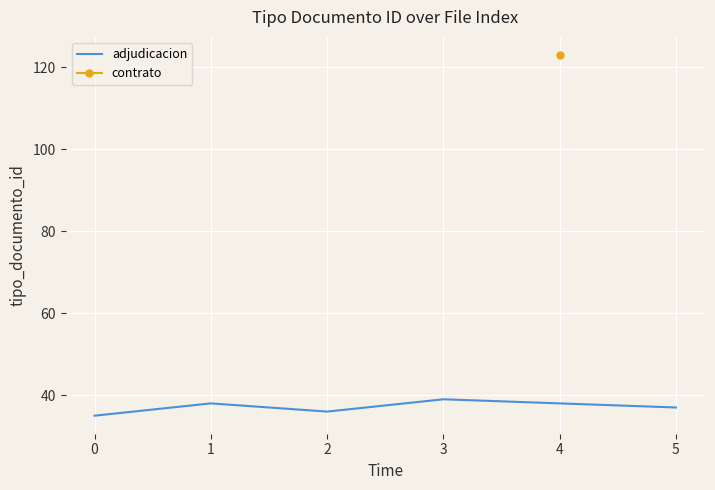

Is it true that adjudicacion equals 24 at 2?

False